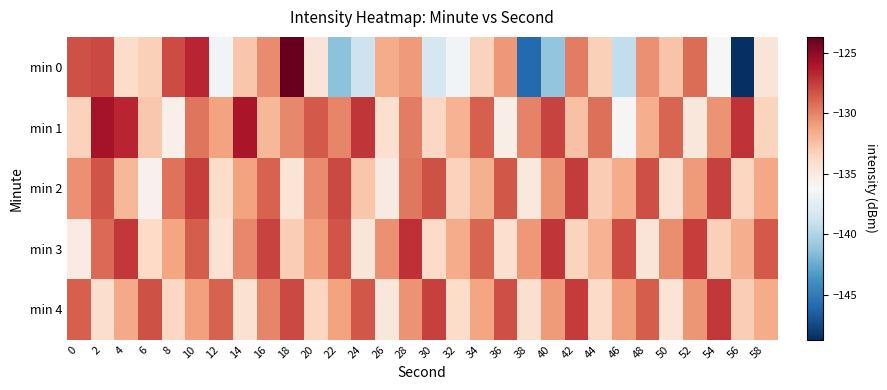

Count the number of categories in the chart.

30